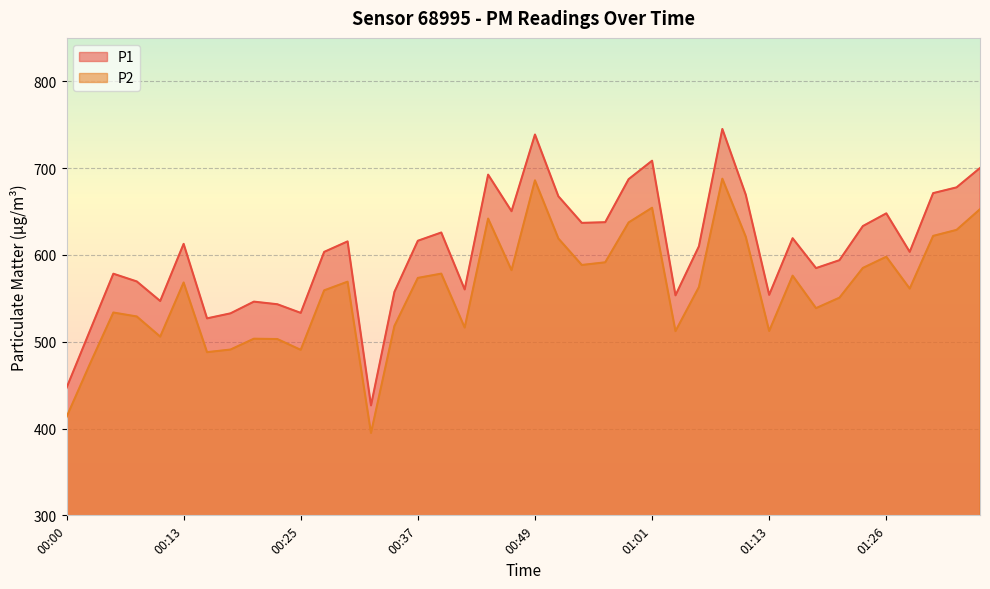

List the series in order of their peak value, lowest first.

P2, P1